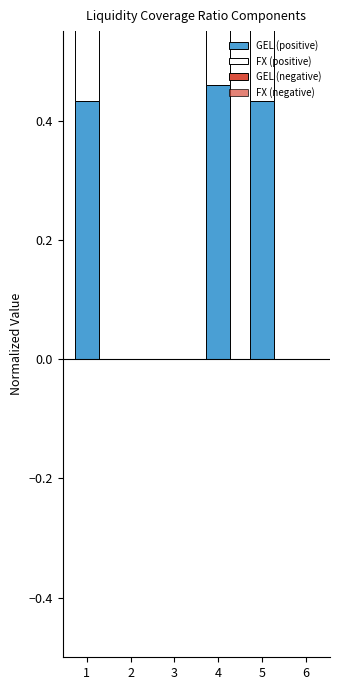

Is the value of FX (negative) at 2 greater than the value of GEL (positive) at 5?

No